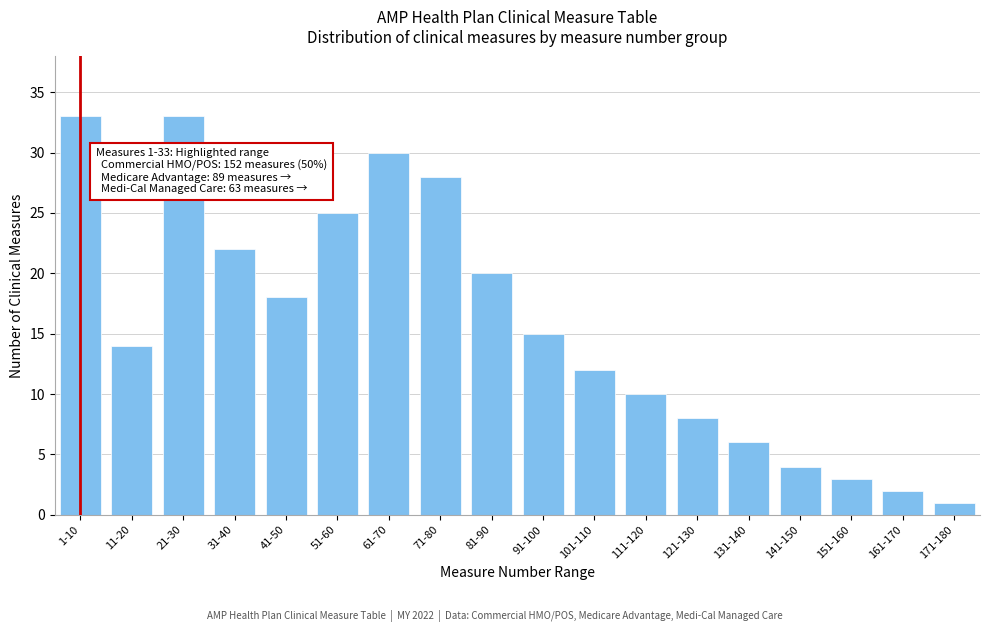

Reading left to right, transcribe all the data shown in this chart.

1-10=33	11-20=14	21-30=33	31-40=22	41-50=18	51-60=25	61-70=30	71-80=28	81-90=20	91-100=15	101-110=12	111-120=10	121-130=8	131-140=6	141-150=4	151-160=3	161-170=2	171-180=1